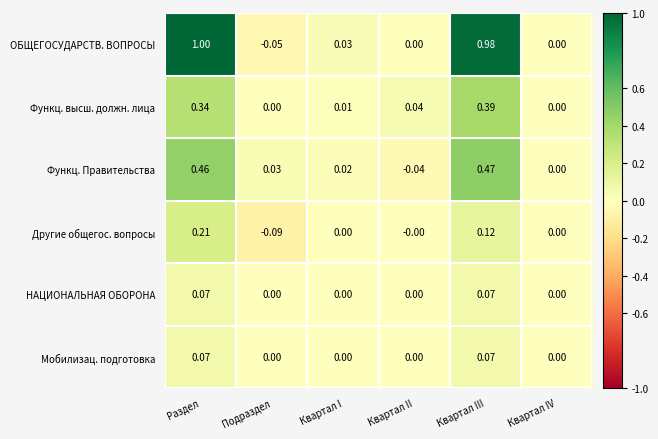

Which label corresponds to the largest value in the chart?

Раздел